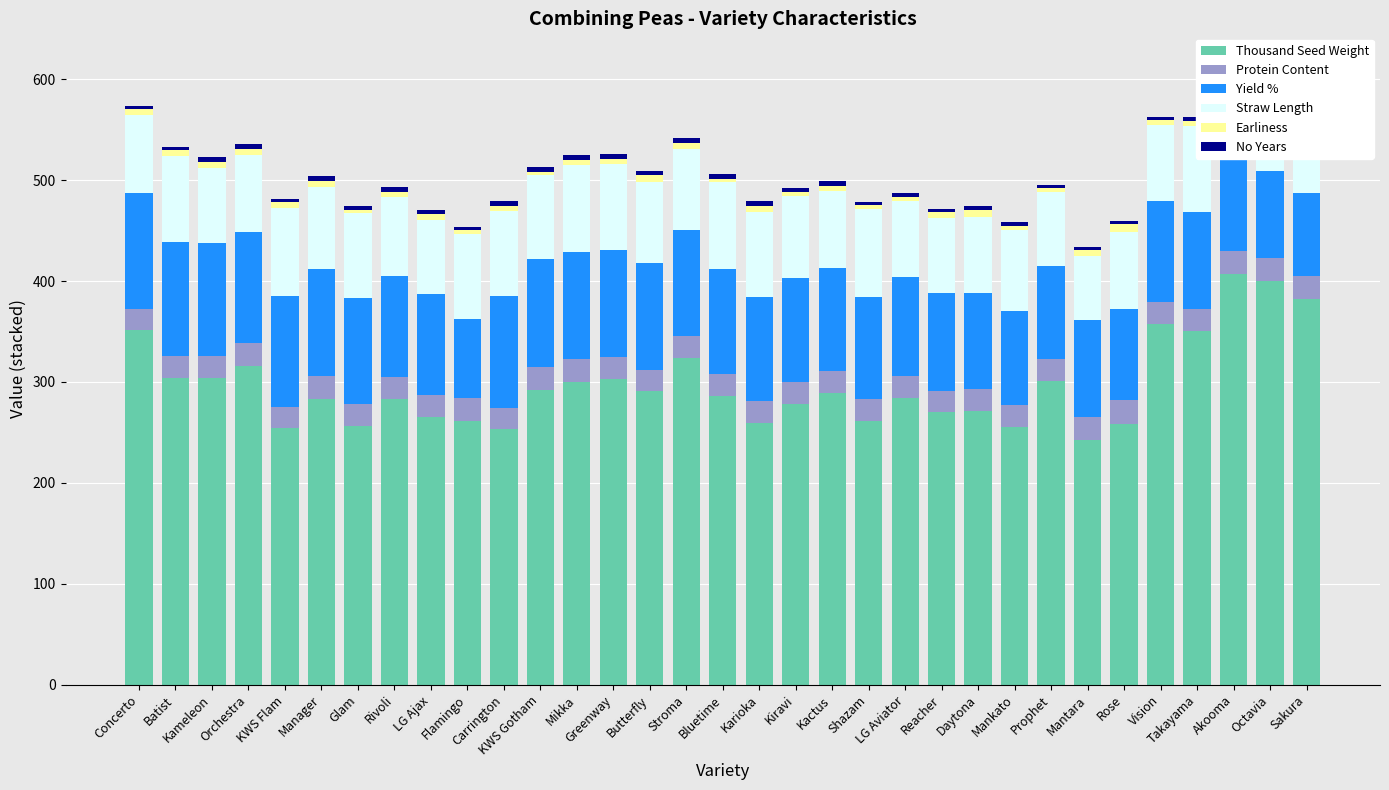

At which label does Protein Content reach its peak?

Rose